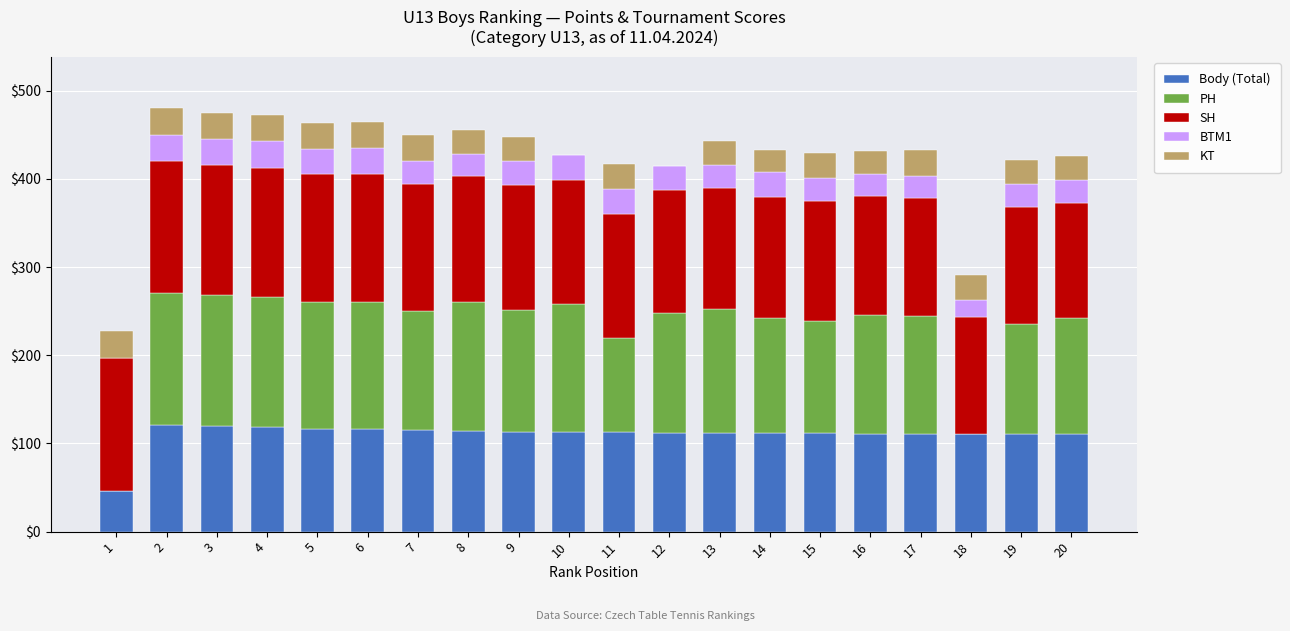

What is the sum of the Body (Total) values at 7 and 16?

226.8